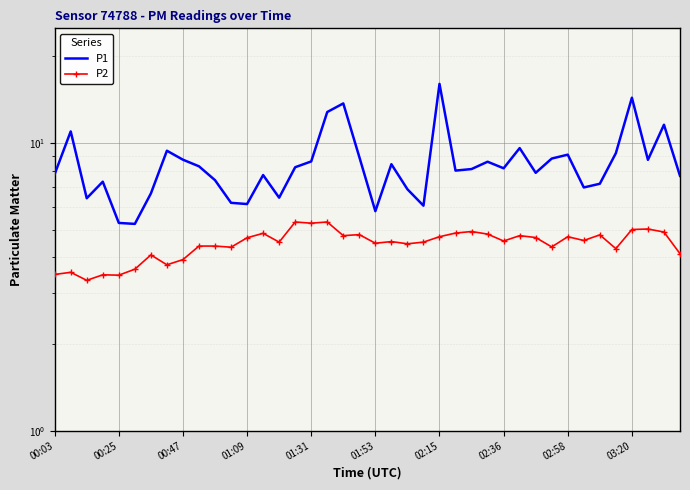

What is the value of the P2 point at the 25th from the left?

4.7